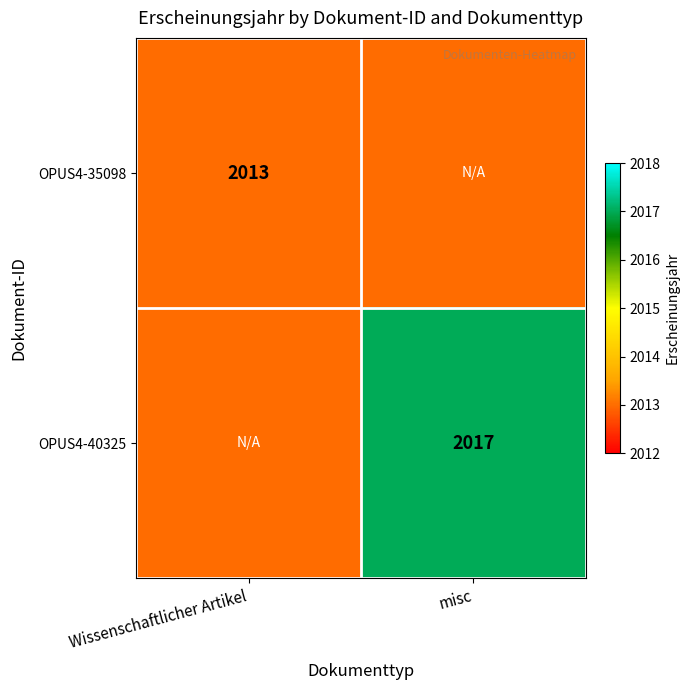

Is it true that OPUS4-40325 equals 3569 at misc?

False